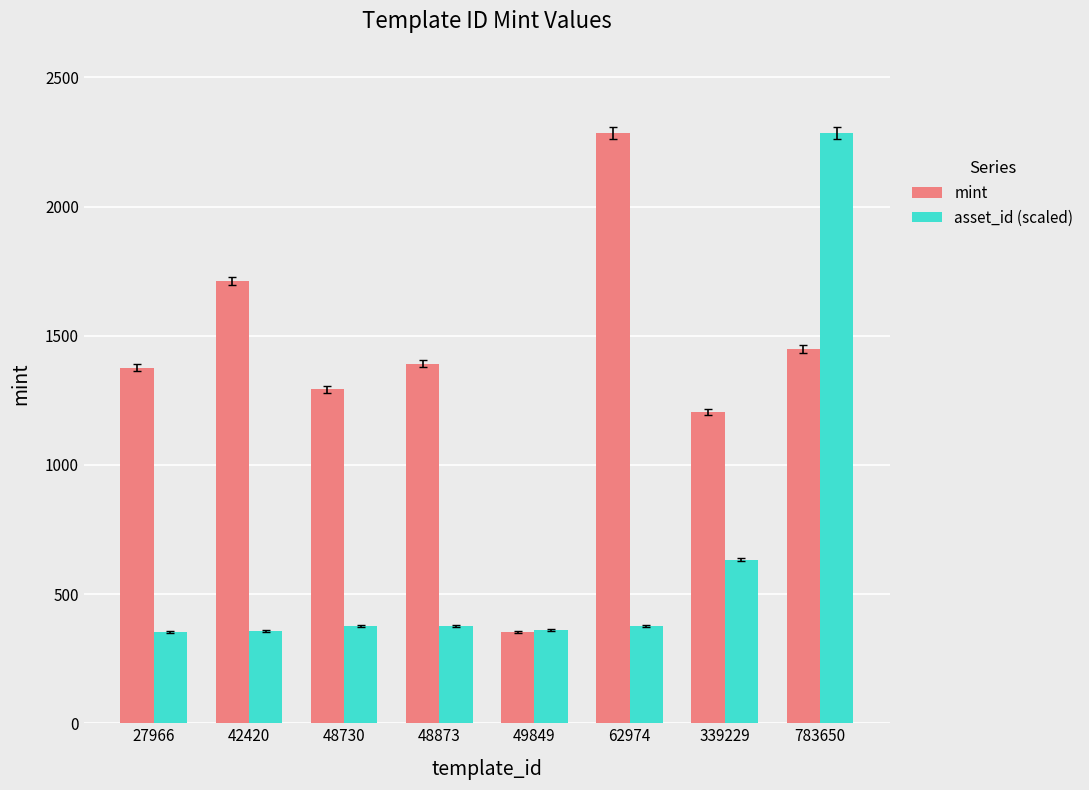

Which category has the highest value in the asset_id (scaled) series?

783650